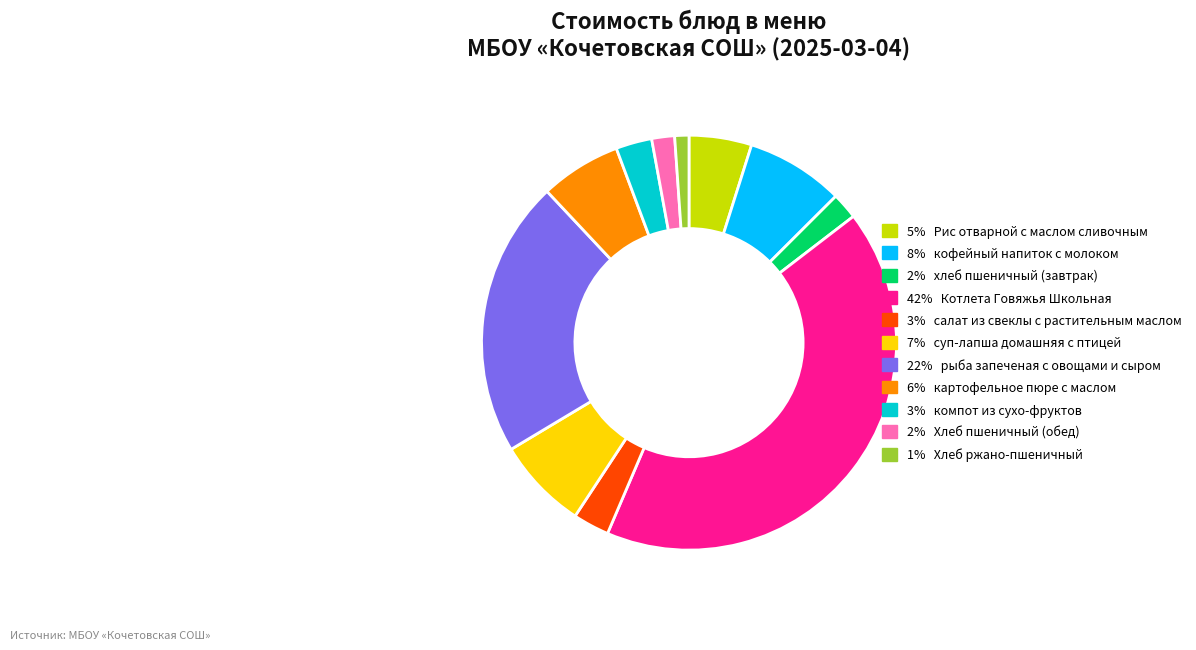

Is there a majority slice in this chart?

No